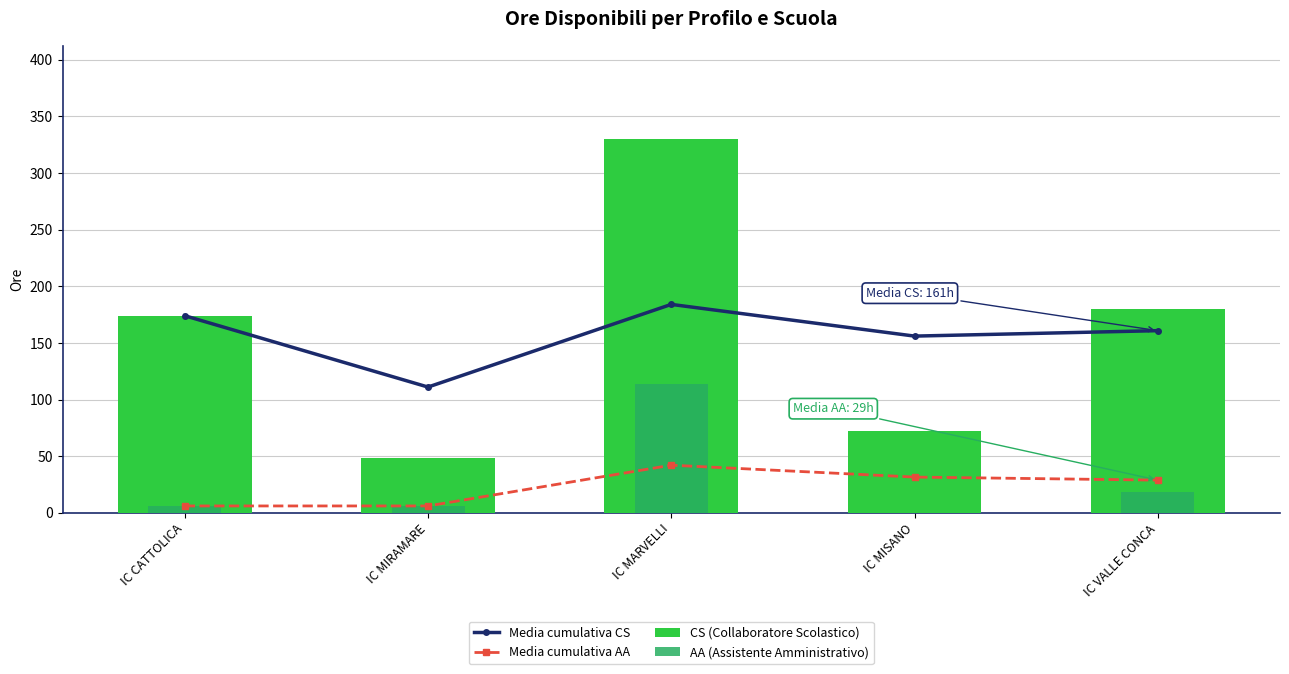

What is the difference between the CS (Collaboratore Scolastico) values at IC VALLE CONCA and IC CATTOLICA?

6.0